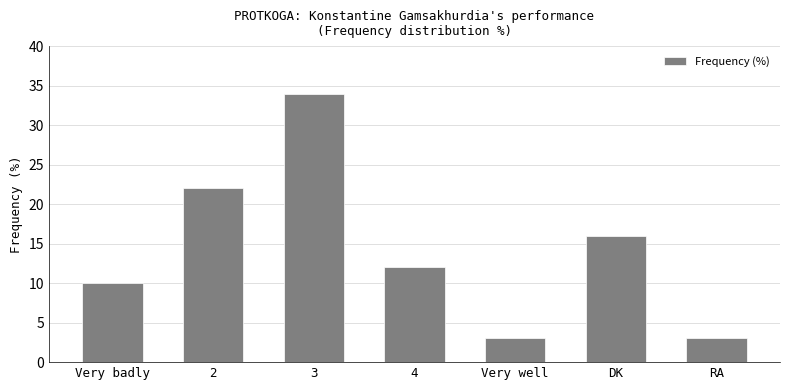

What is the value of the 1st bar from the left?

10